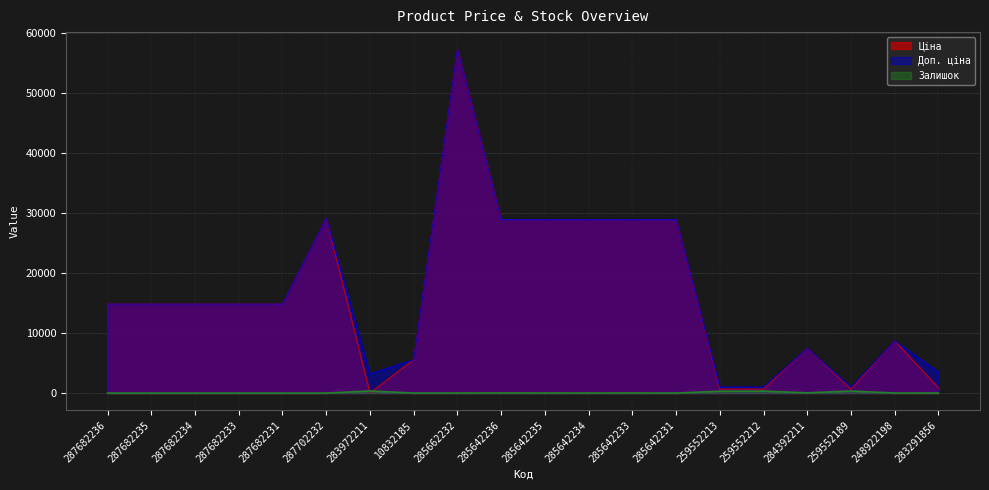

Which series changed the most between 10832185 and 284392211?

Ціна